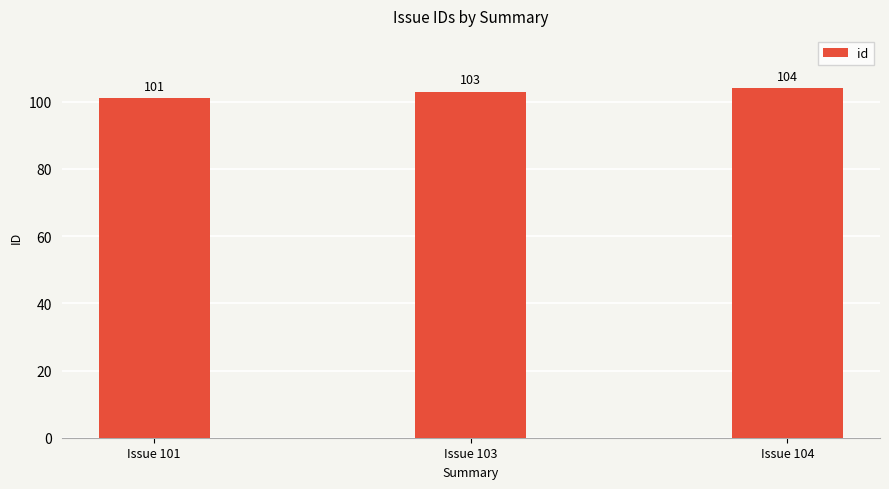

How many values are below 103?

1